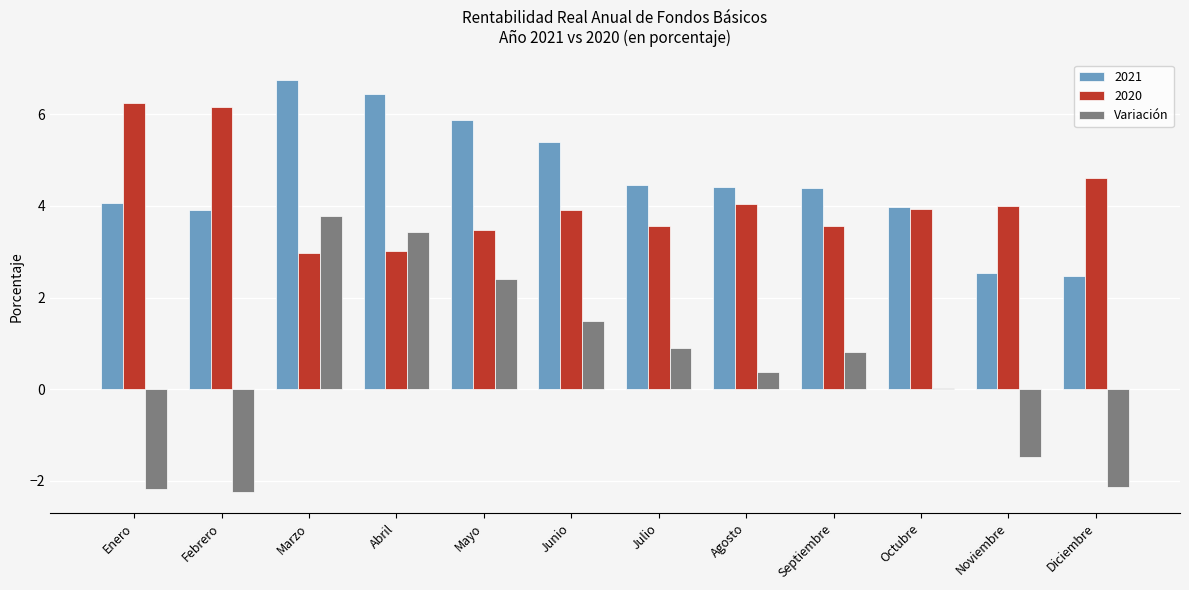

Is it true that Variación equals -2.2 at Febrero?

True